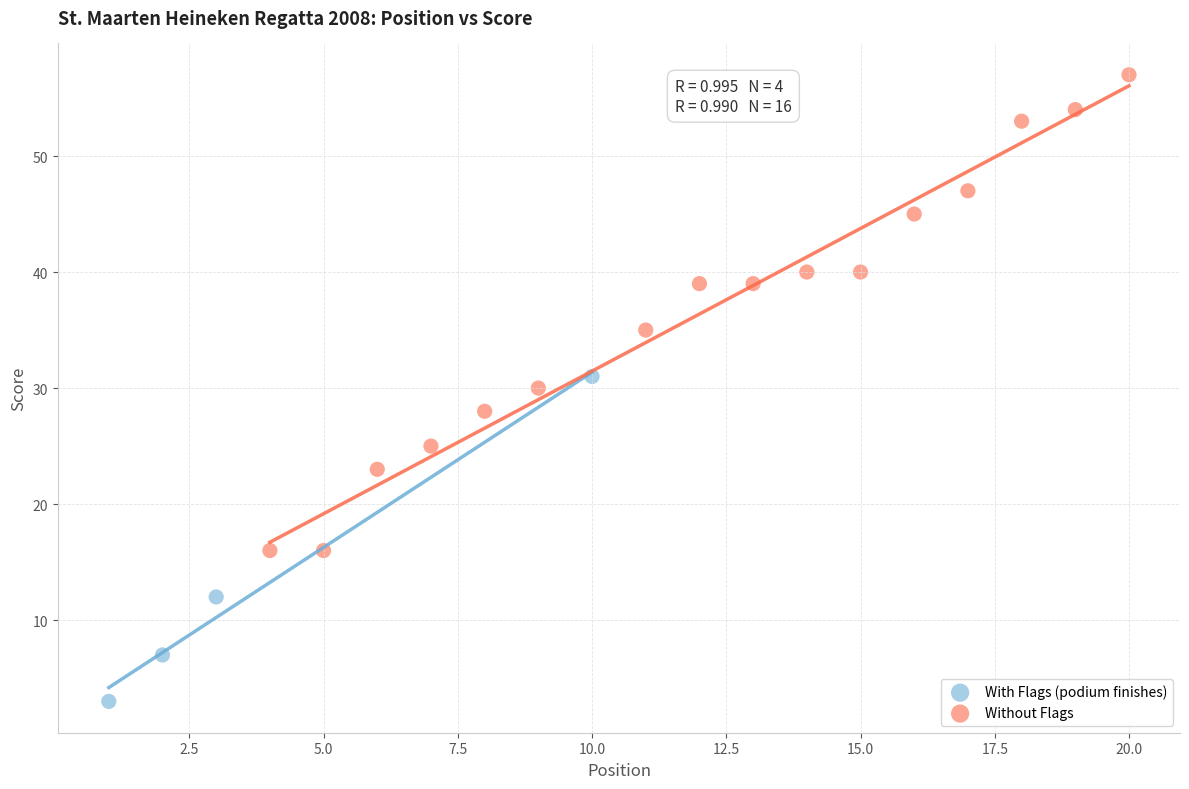

Which series has the widest spread of Y values?

Without Flags